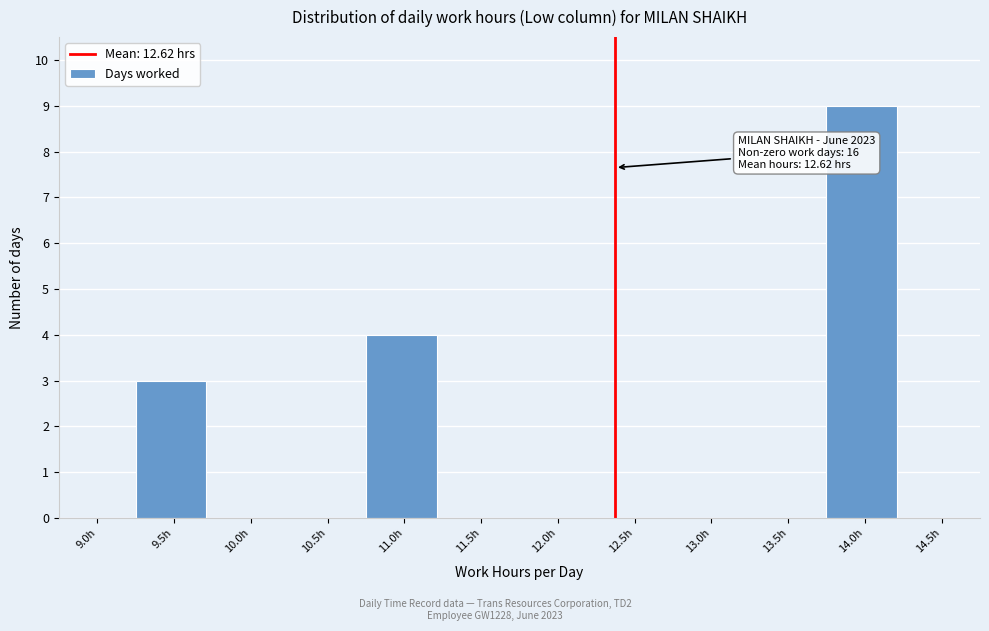

Reading left to right, what are all the values shown in this chart?

9.0h=0	9.5h=3	10.0h=0	10.5h=0	11.0h=4	11.5h=0	12.0h=0	12.5h=0	13.0h=0	13.5h=0	14.0h=9	14.5h=0